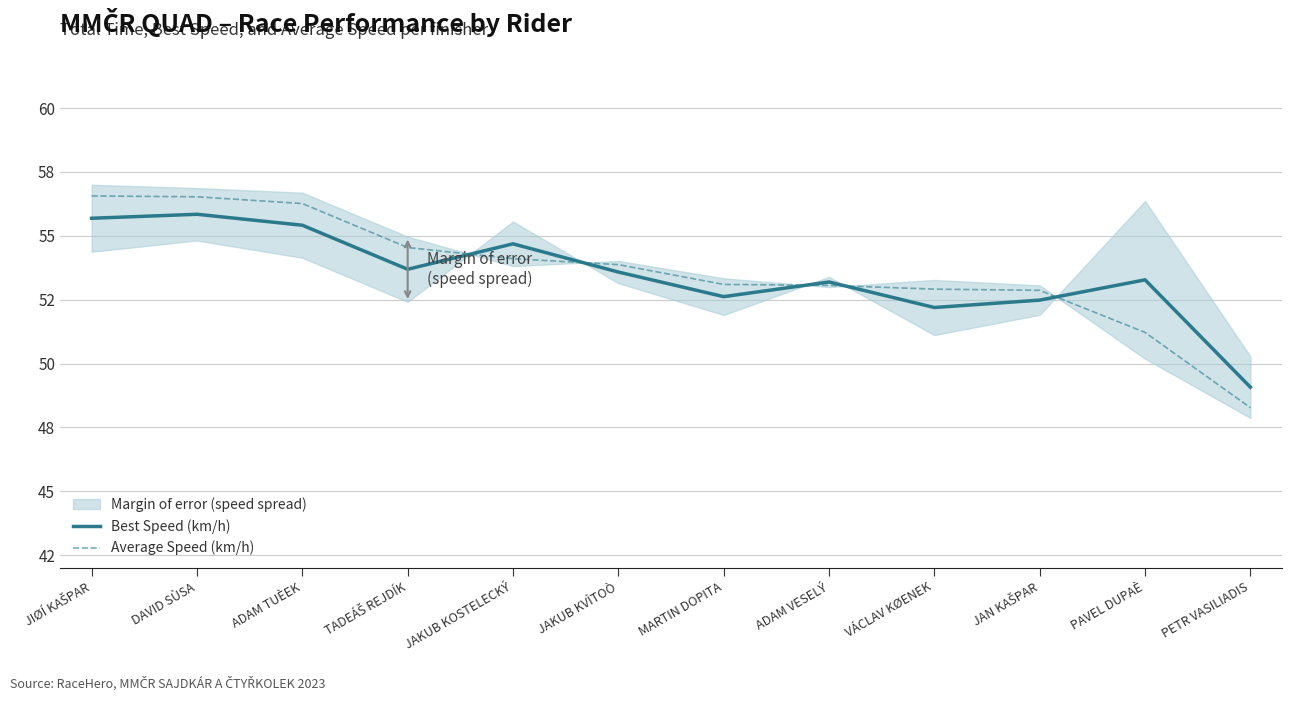

Count the number of categories in the chart.

12